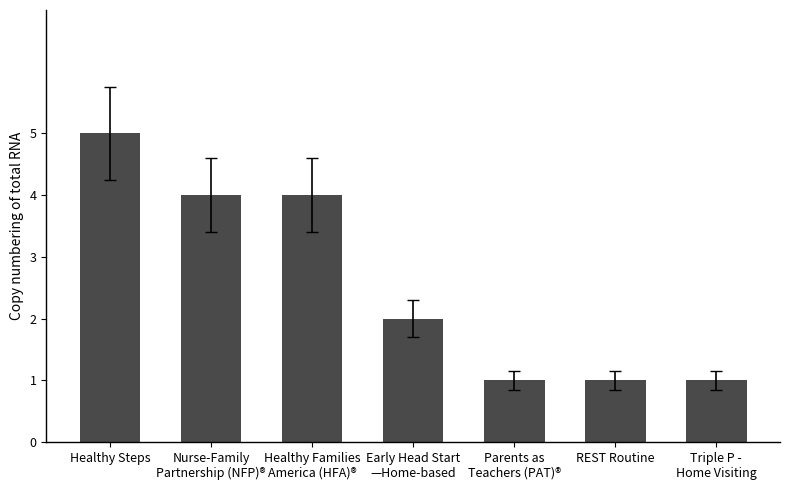

Reading left to right, what are all the values shown in this chart?

5	4	4	2	1	1	1